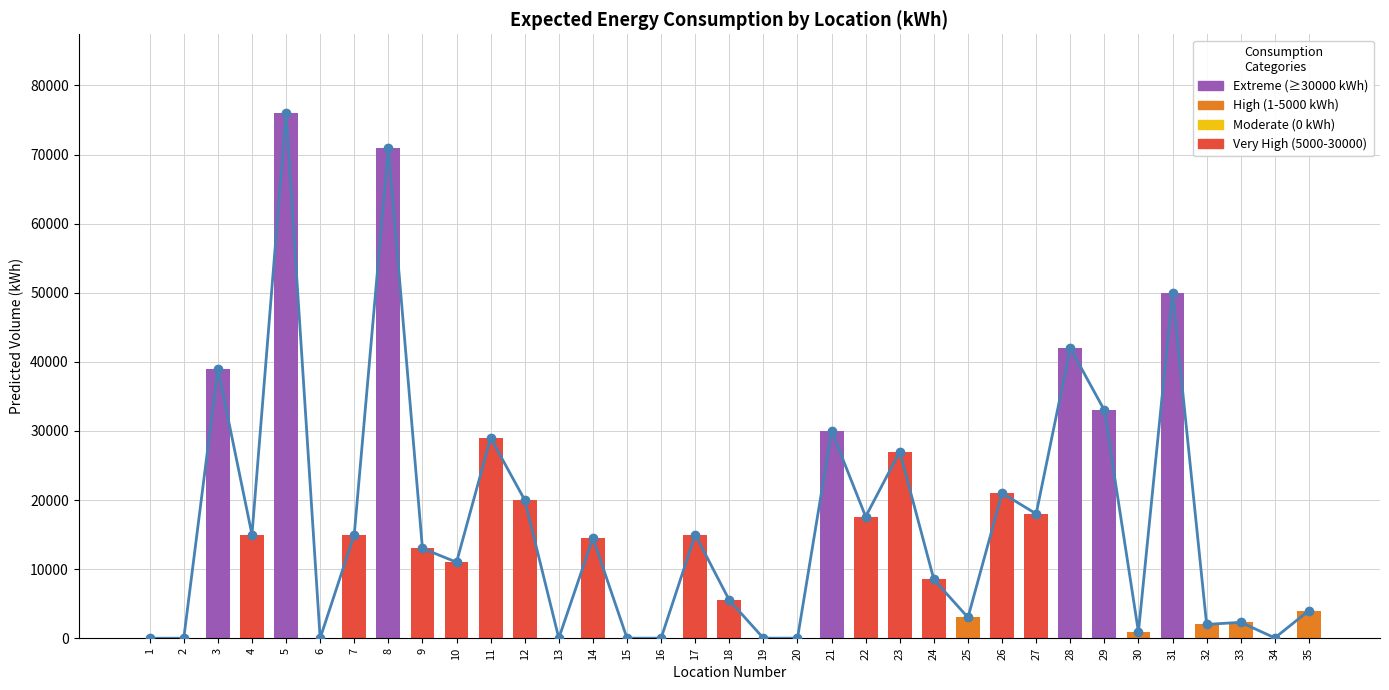

What is the change in value from 1 to 33?

+2300